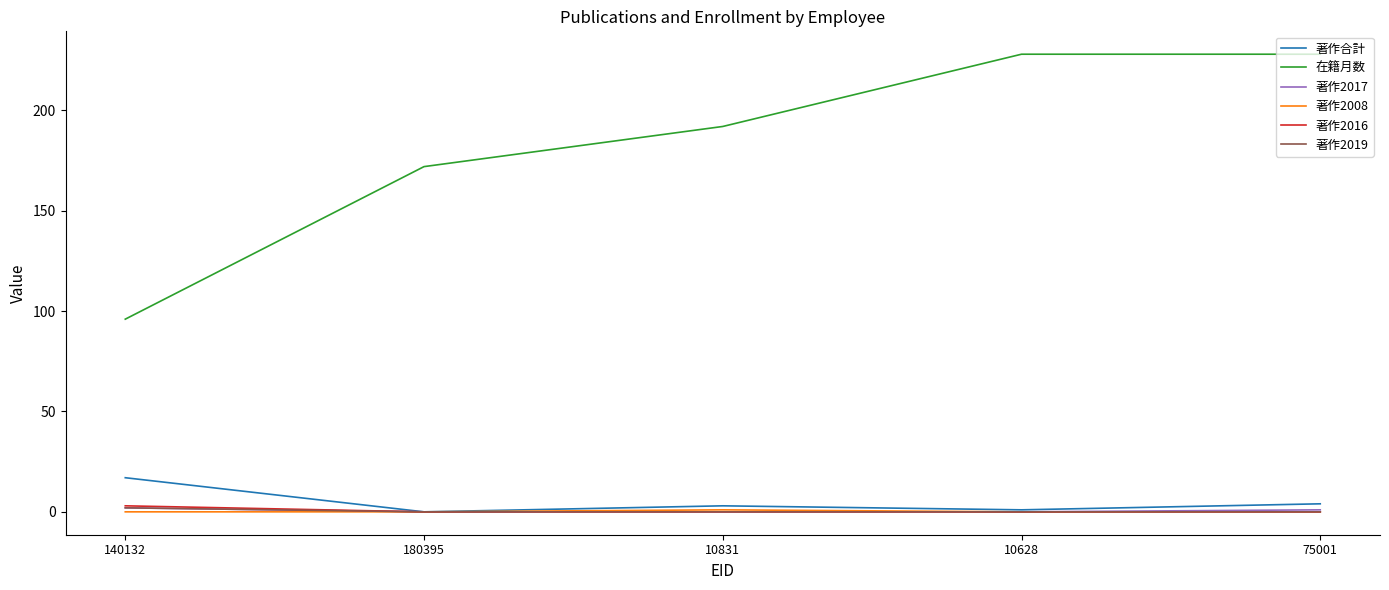

True or false: 著作2019 and 在籍月数 intersect in this chart.

False